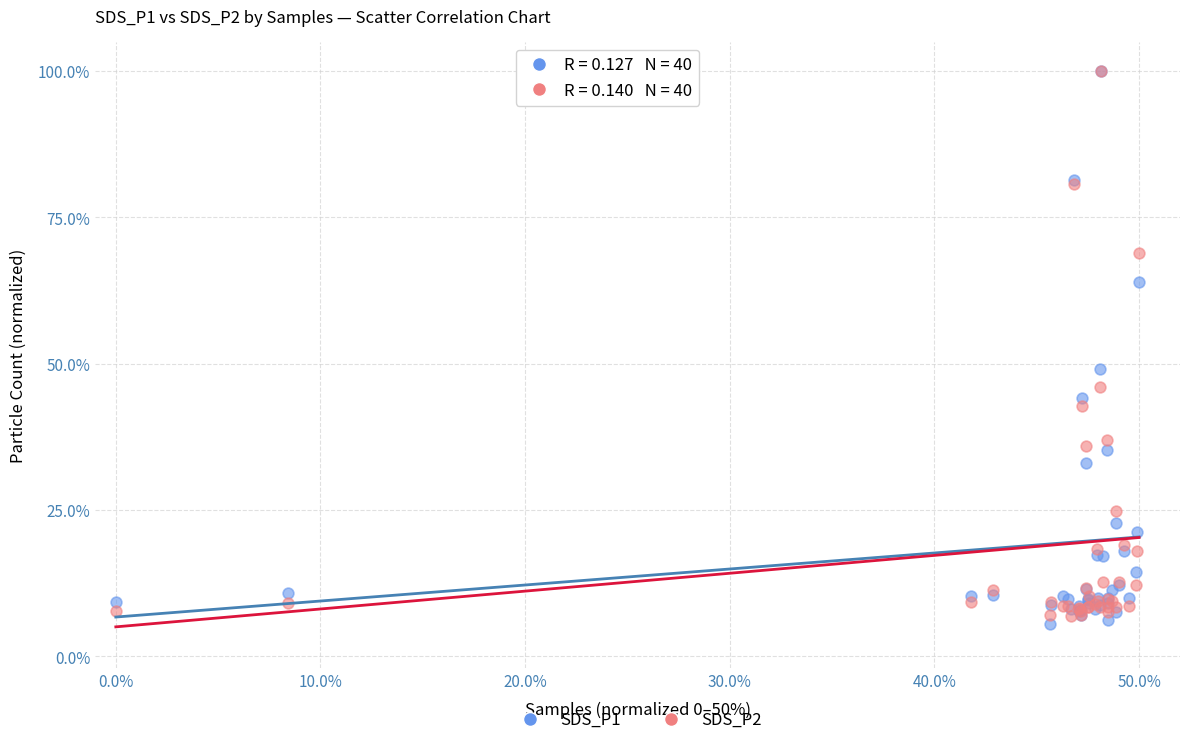

What are all the series names shown in the legend?

SDS_P1, SDS_P2